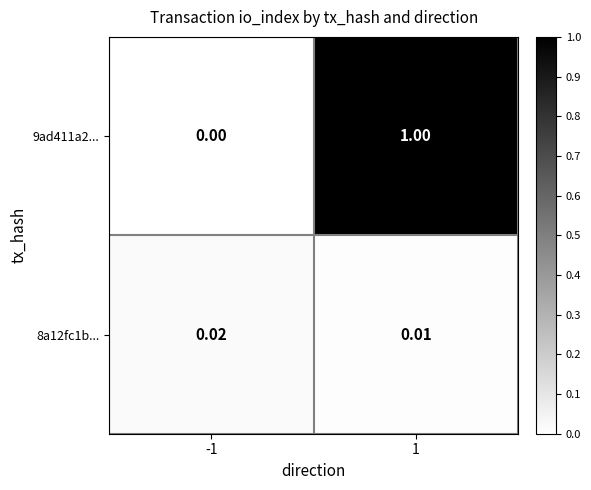

Is the value of 9ad411a2... at 1 greater than the value of 8a12fc1b... at -1?

Yes